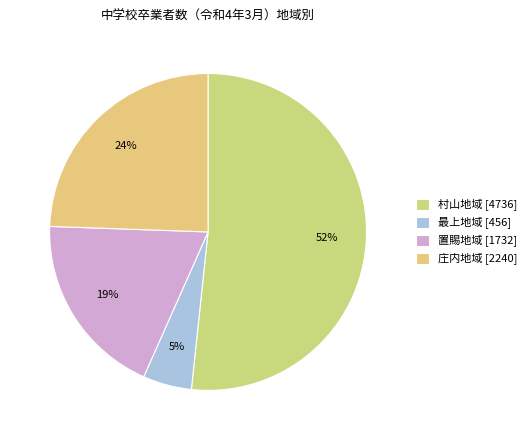

To the nearest percent, what is the combined percentage of 置賜地域 and 最上地域?

24%